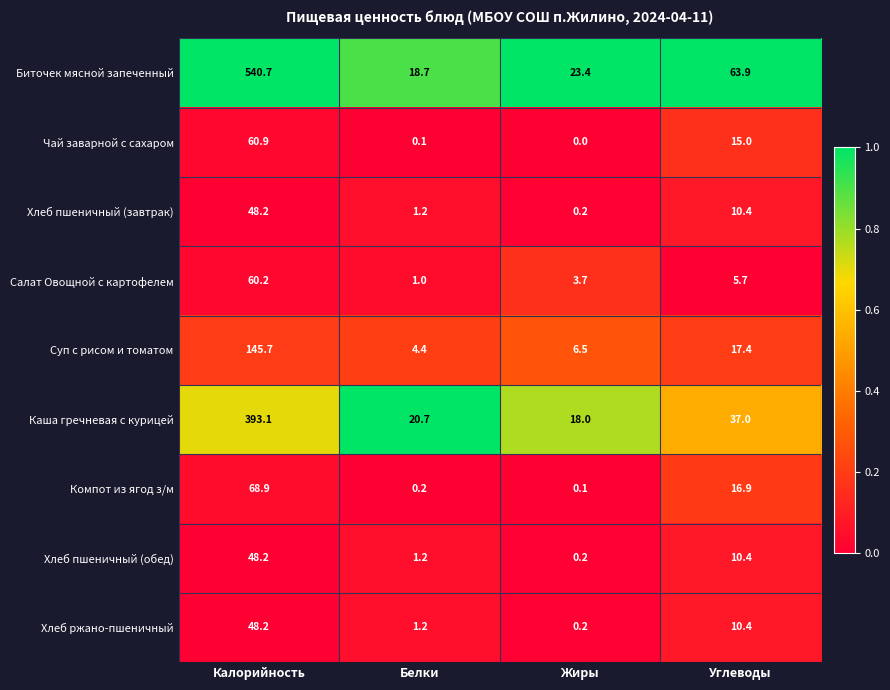

What is the difference between the highest and lowest values at Жиры?

23.4